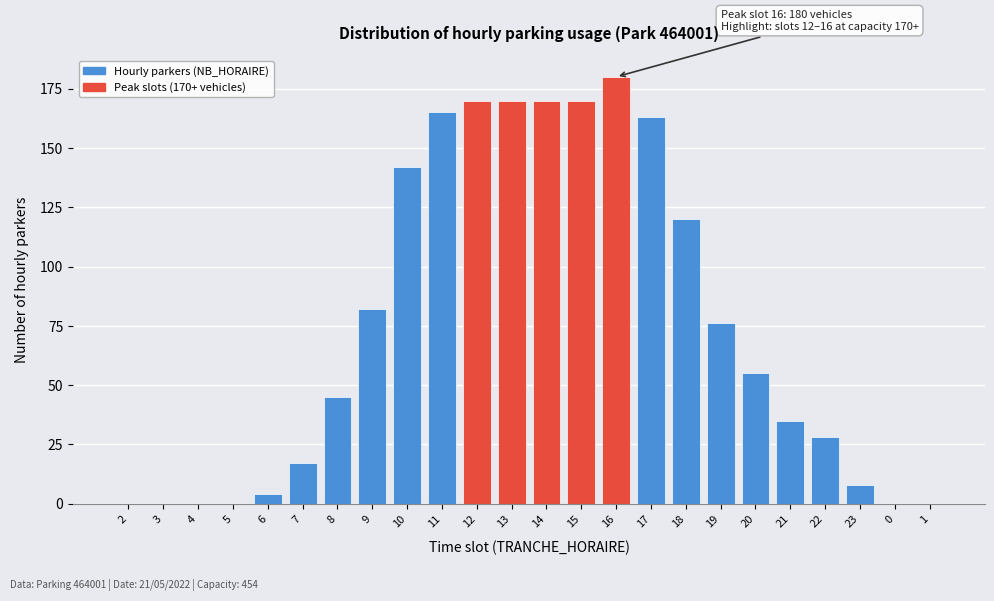

Reading left to right, extract all data points from this chart.

2=0	3=0	4=0	5=0	6=4	7=17	8=45	9=82	10=142	11=165	12=170	13=170	14=170	15=170	16=180	17=163	18=120	19=76	20=55	21=35	22=28	23=8	0=0	1=0